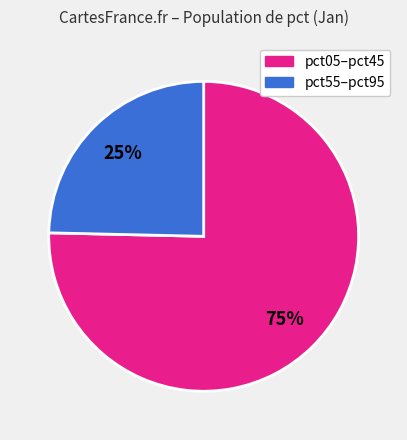

Is there any slice that represents more than half of the pie?

Yes